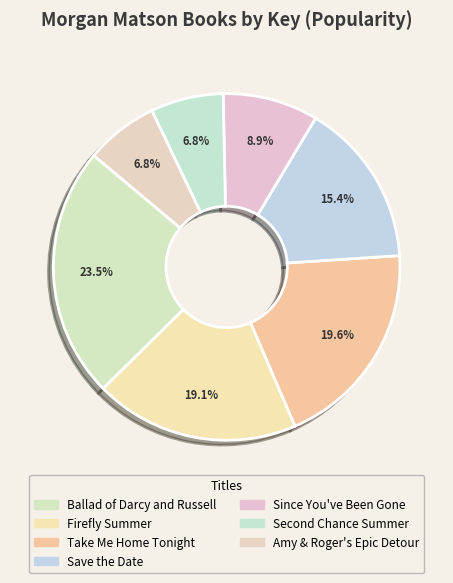

To the nearest percent, what is the difference between the largest and smallest slice percentages?

17%